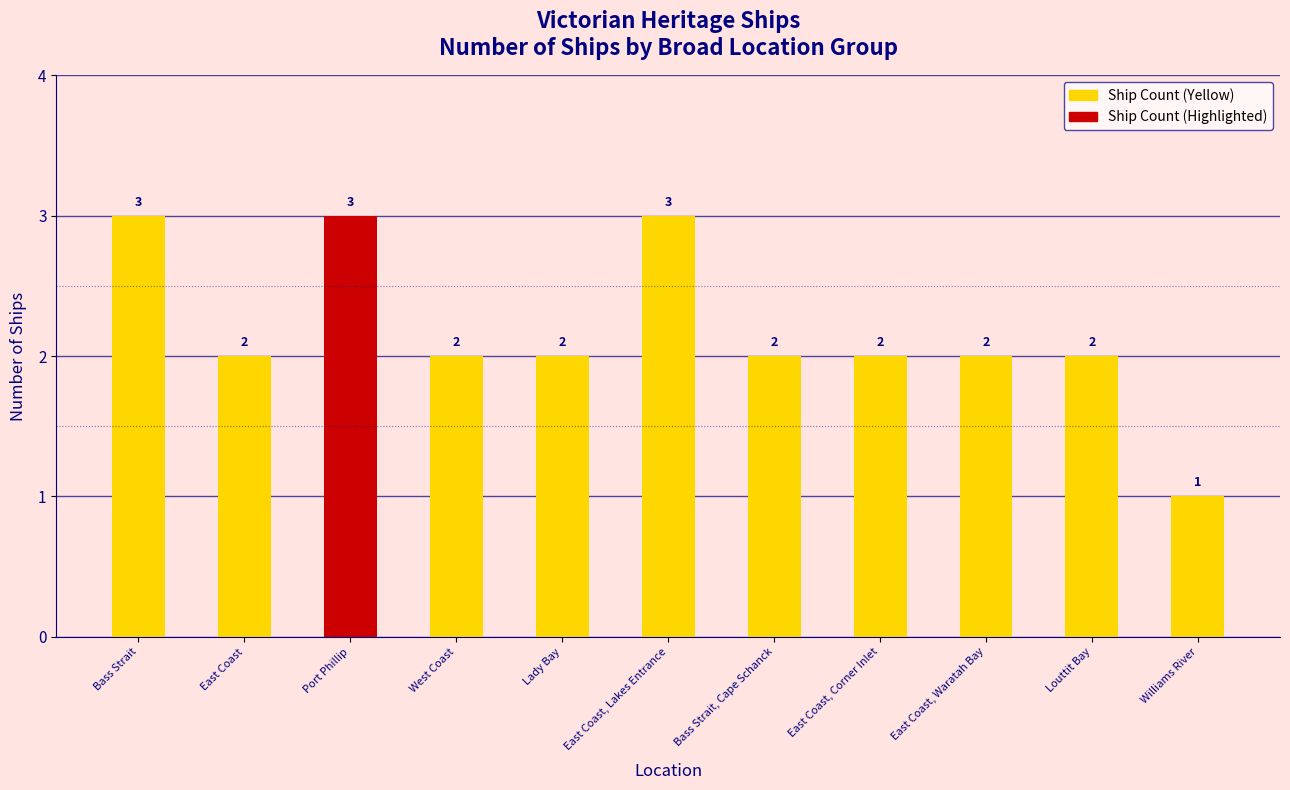

What is the maximum value shown in the chart?

3